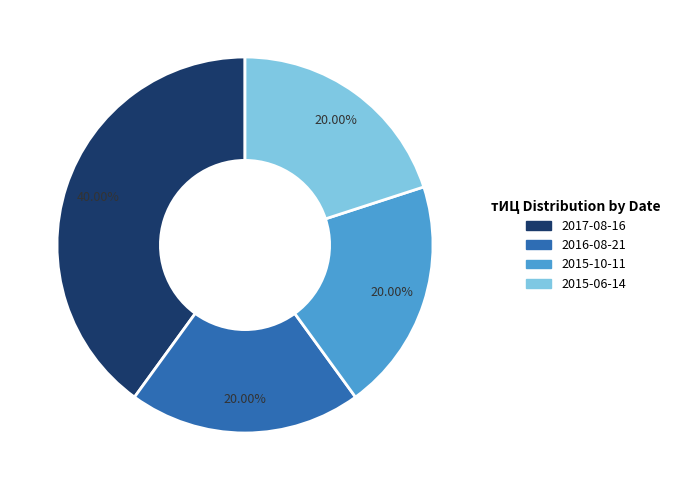

Is there any slice that represents more than half of the pie?

No